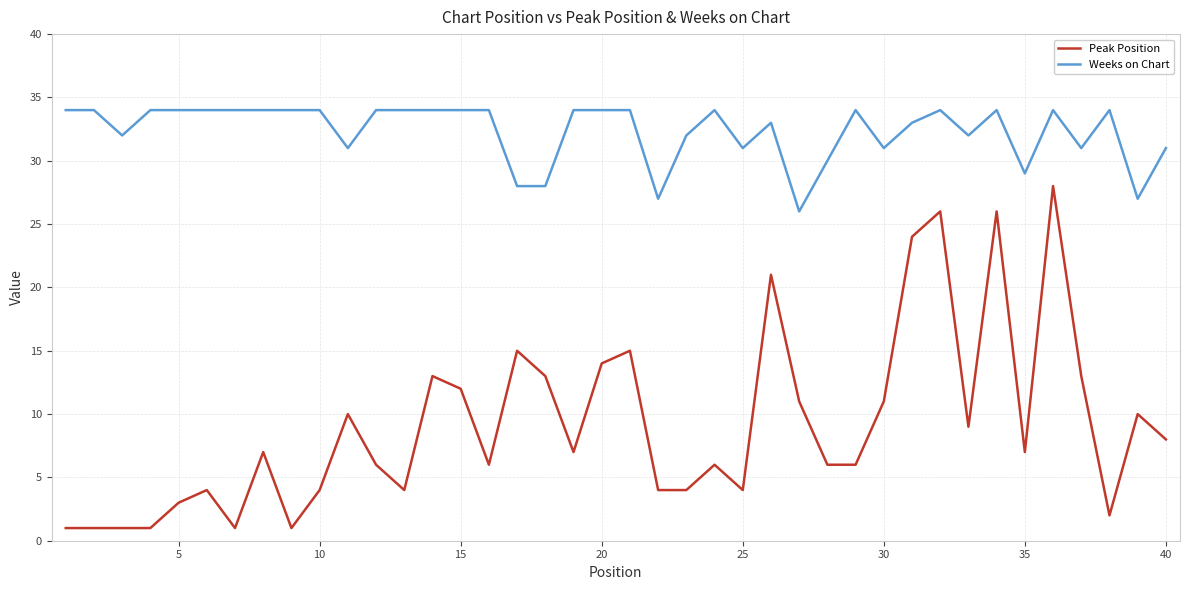

Is this an area chart (filled region under the line)?

No